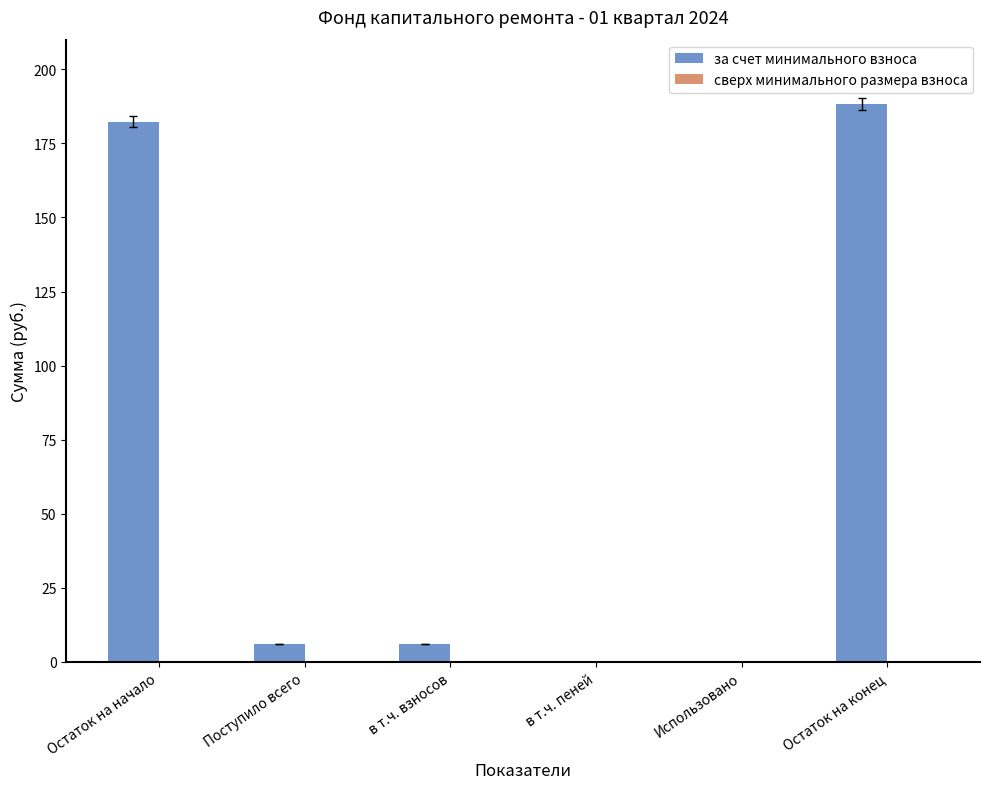

At which category does the chart reach its peak across all series?

Остаток на конец